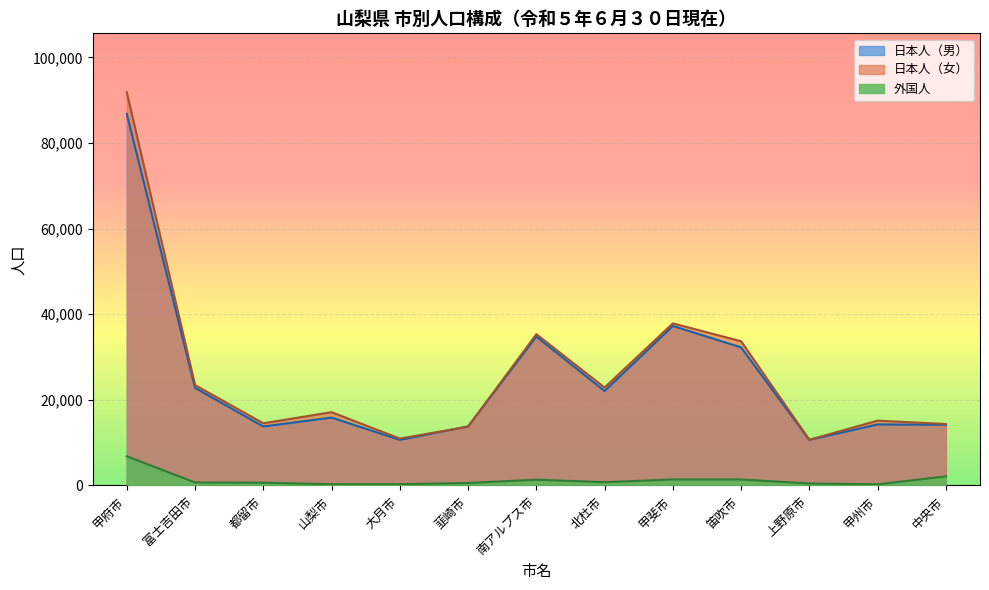

What is the total value across all series at 甲斐市?

76550